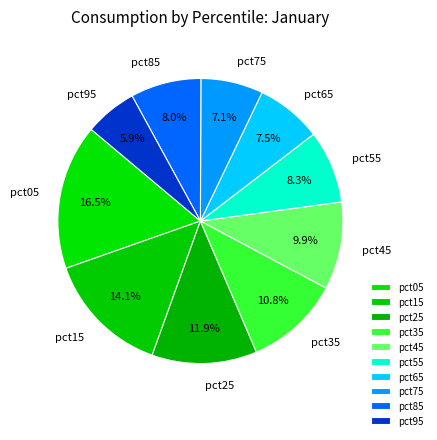

What is the total percentage of pct85 and pct75?

15.1%